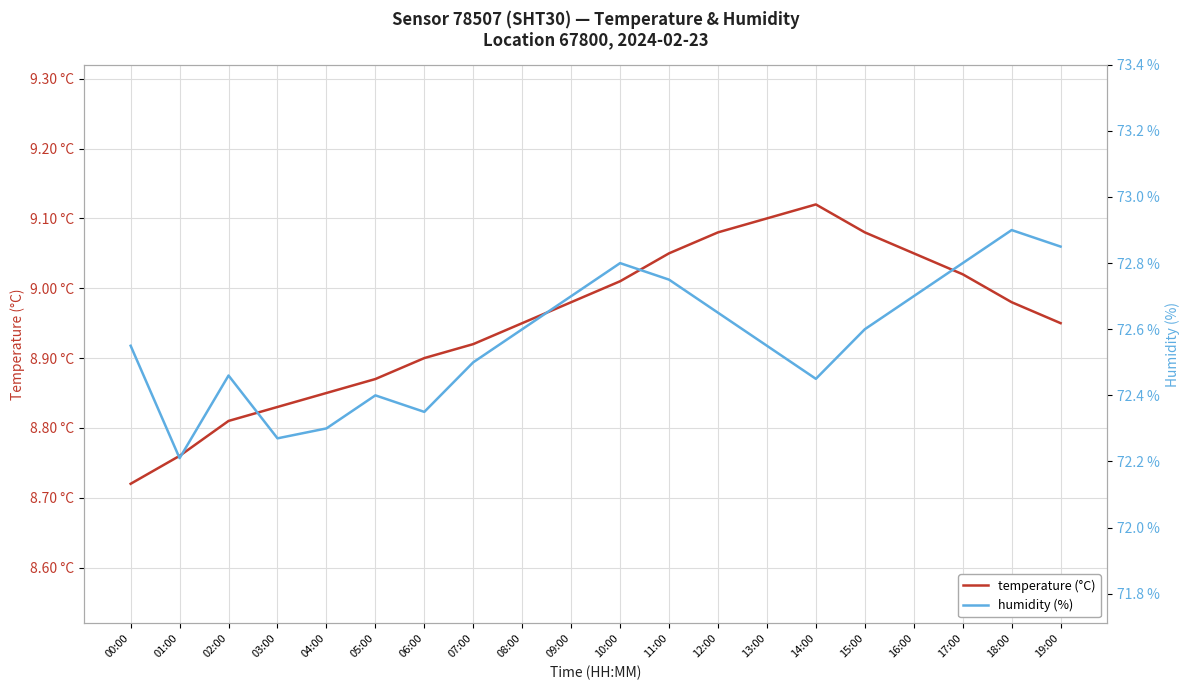

What are all the series names shown in the legend?

temperature (°C), humidity (%)